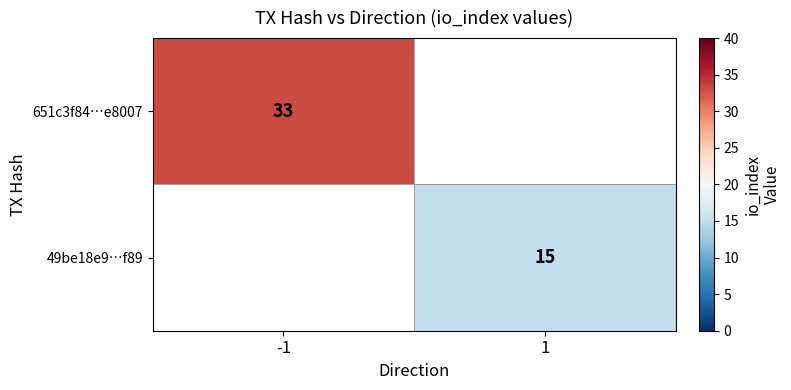

The value of 651c3f84…e8007 at -1 is 11.7. True or false?

False